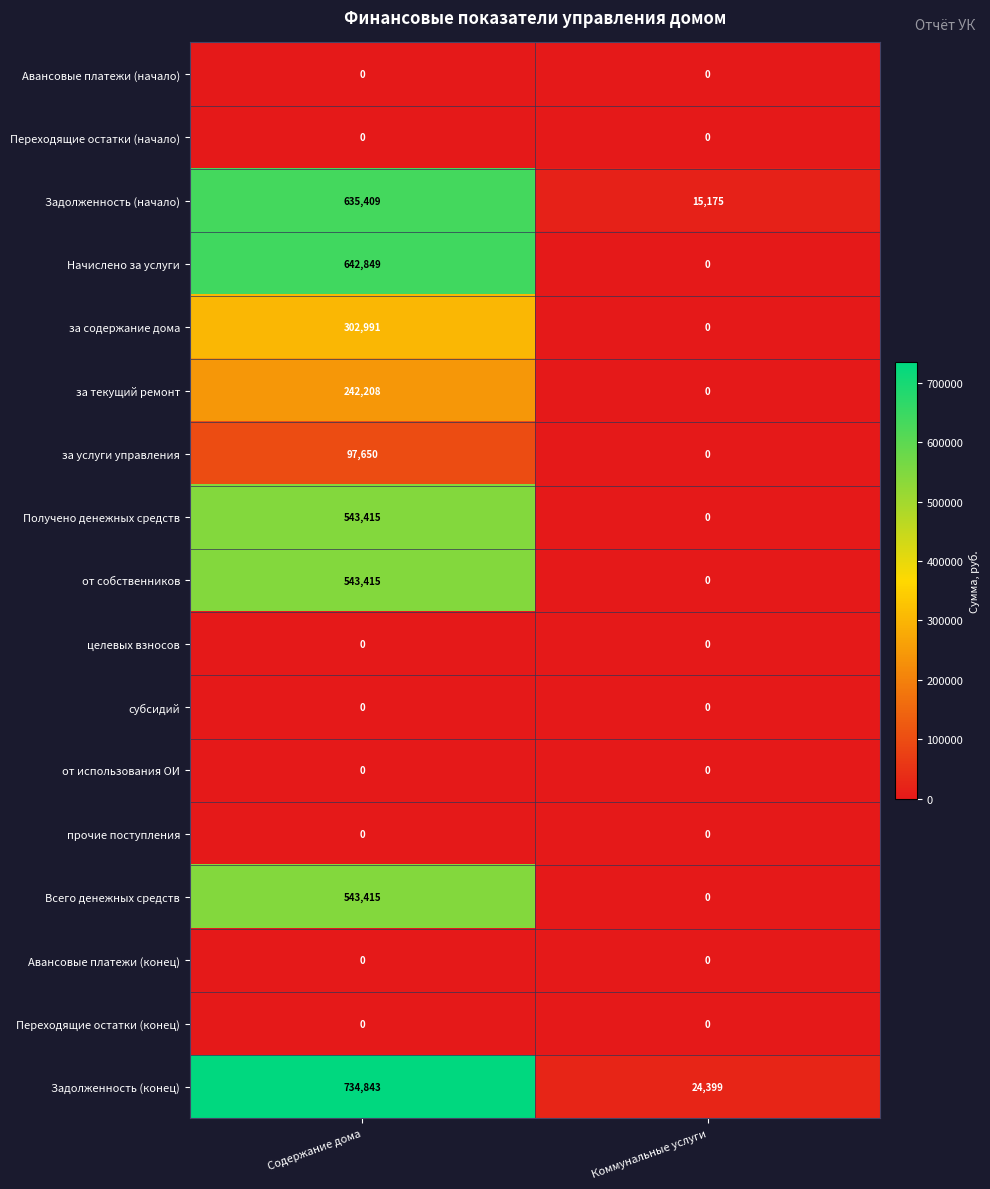

How many series are shown in this chart?

17